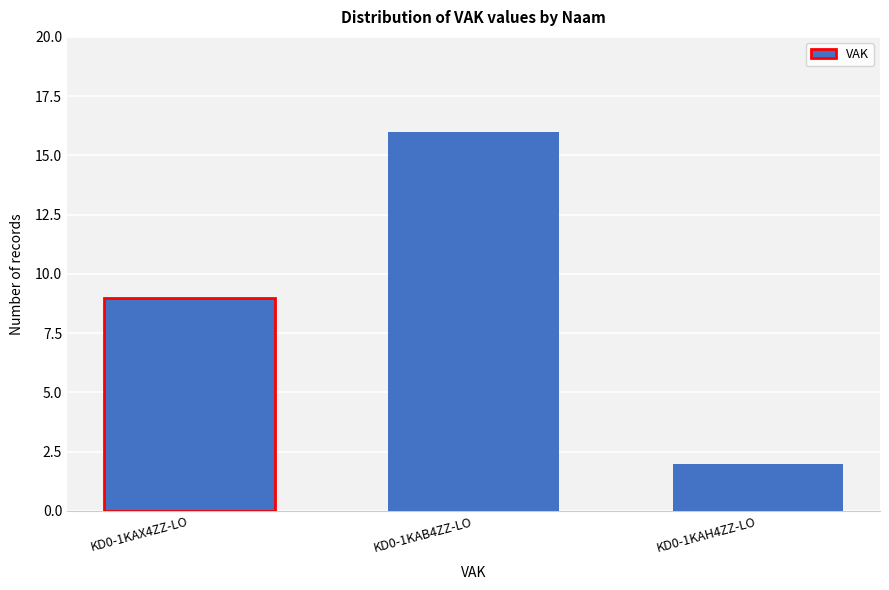

Reading right to left, extract all data points from this chart.

KD0-1KAH4ZZ-LO=2	KD0-1KAB4ZZ-LO=16	KD0-1KAX4ZZ-LO=9